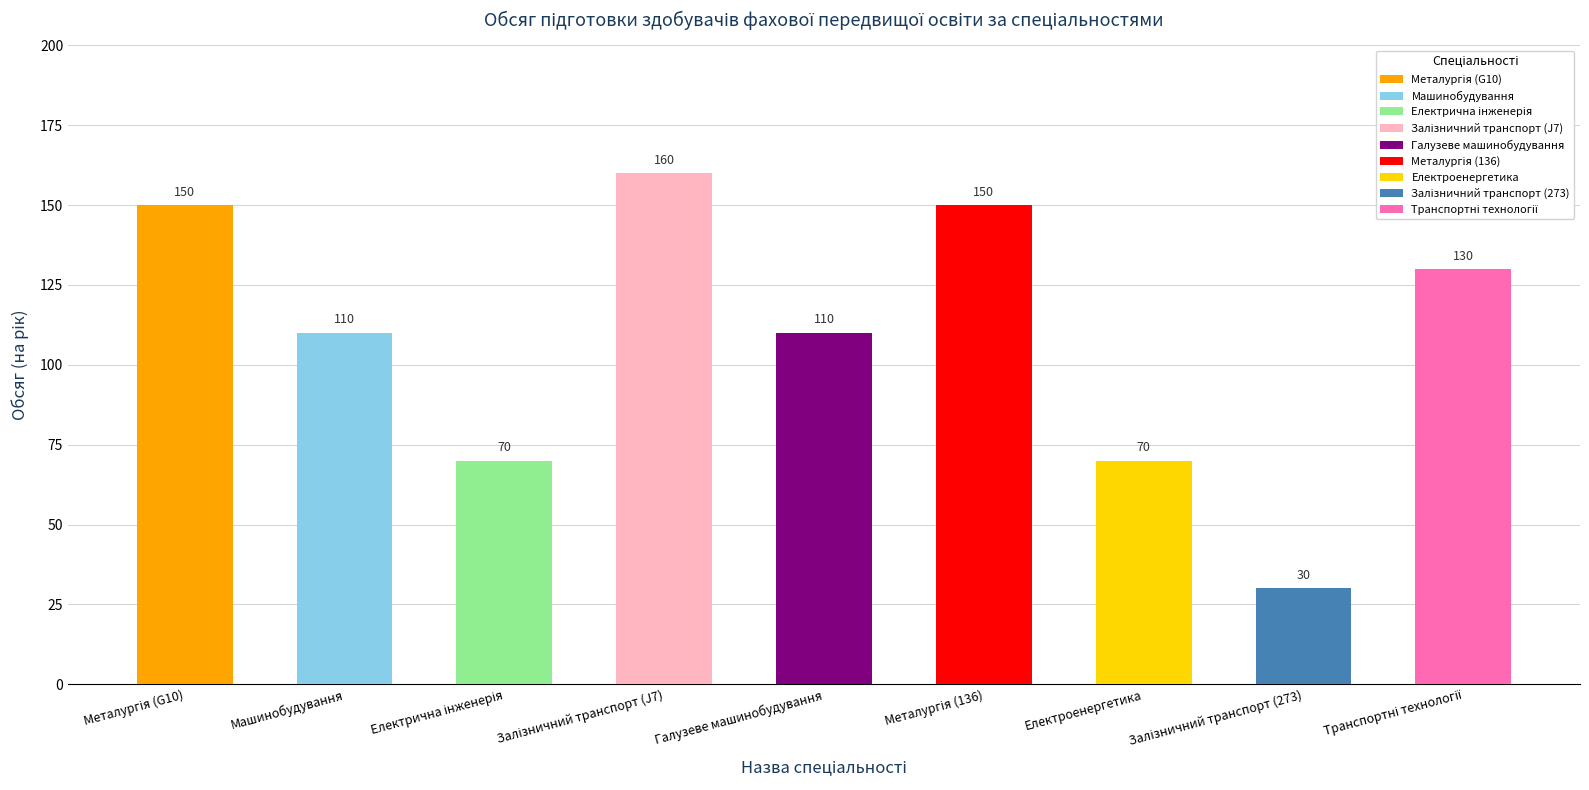

What is the greatest value displayed?

160